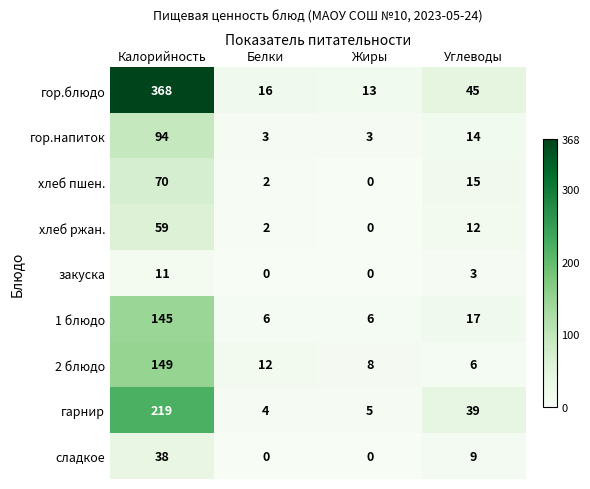

Which series has the largest range (max minus min)?

гор.блюдо